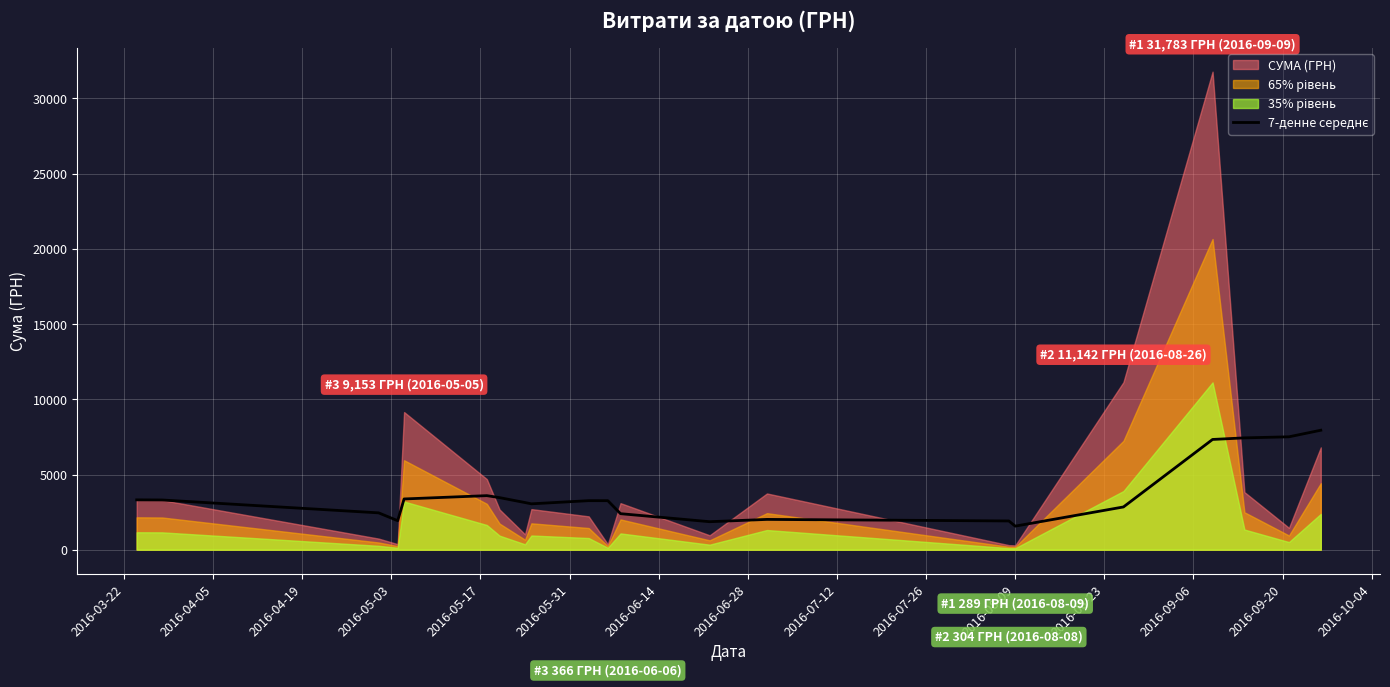

What position from the right is 2016-08-23?

10